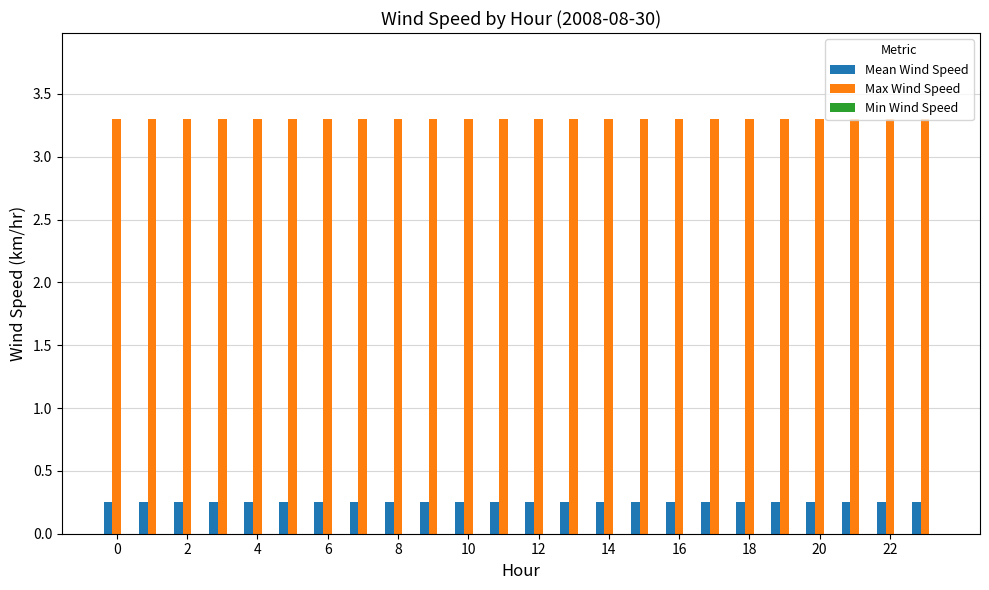

What is the average value of the Max Wind Speed series?

3.3